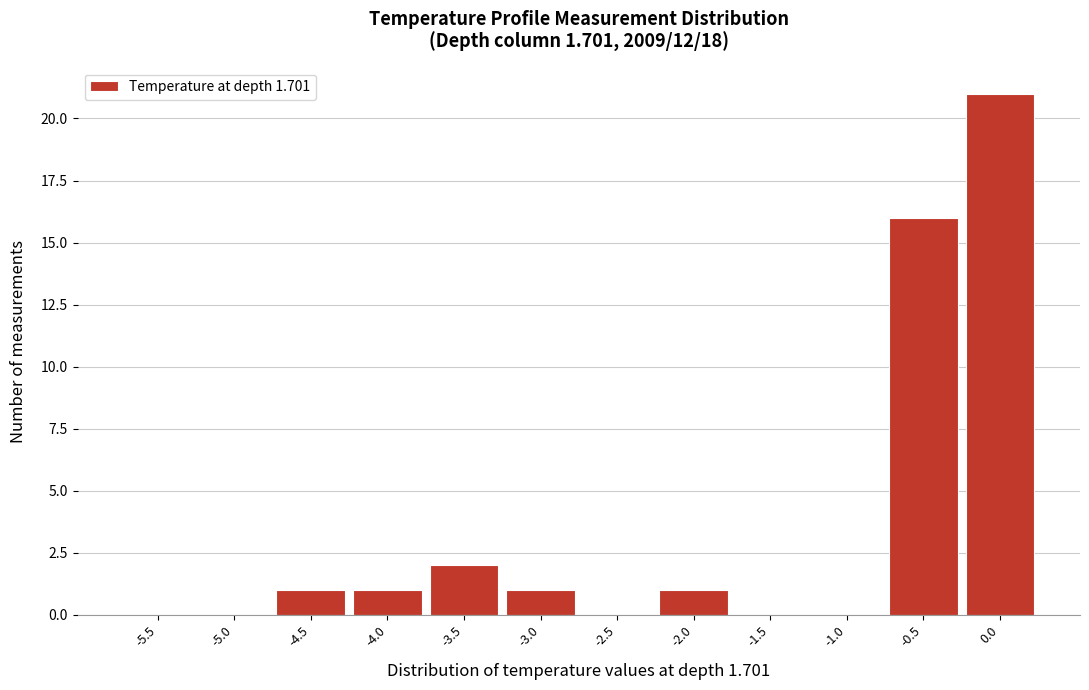

What is the sum of the values at -3.5 and -4.5?

3